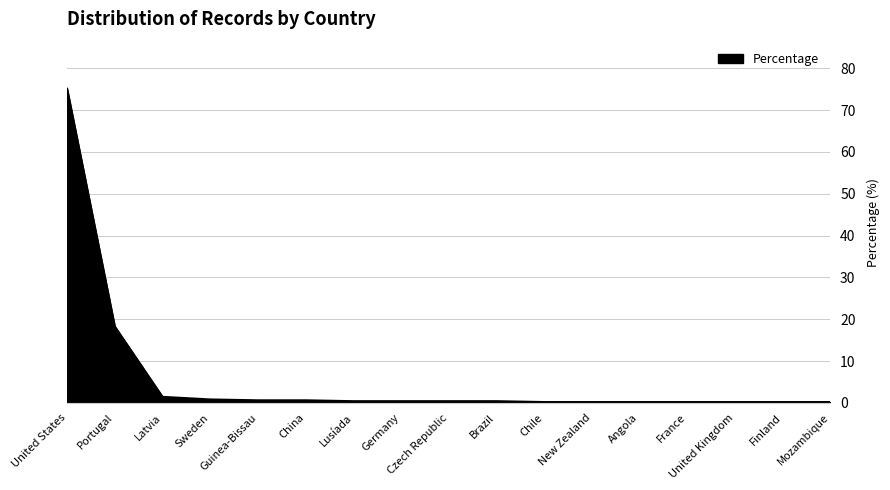

How many distinct data groups are displayed?

1